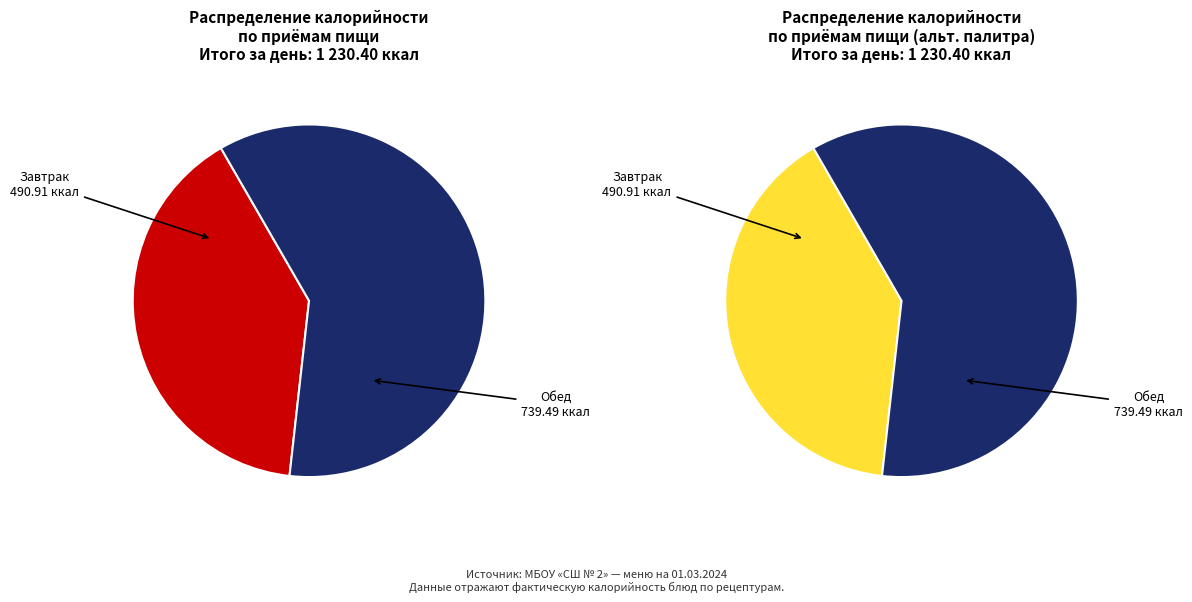

Approximately how many times larger is the value at Обед compared to Завтрак?

1.5